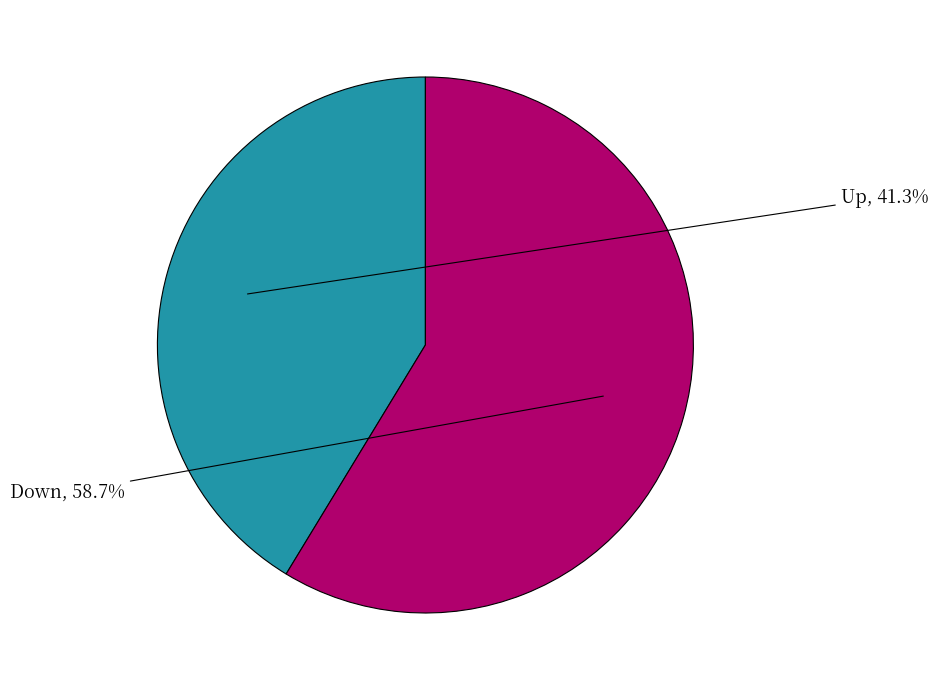

Does any single category account for the majority?

Yes